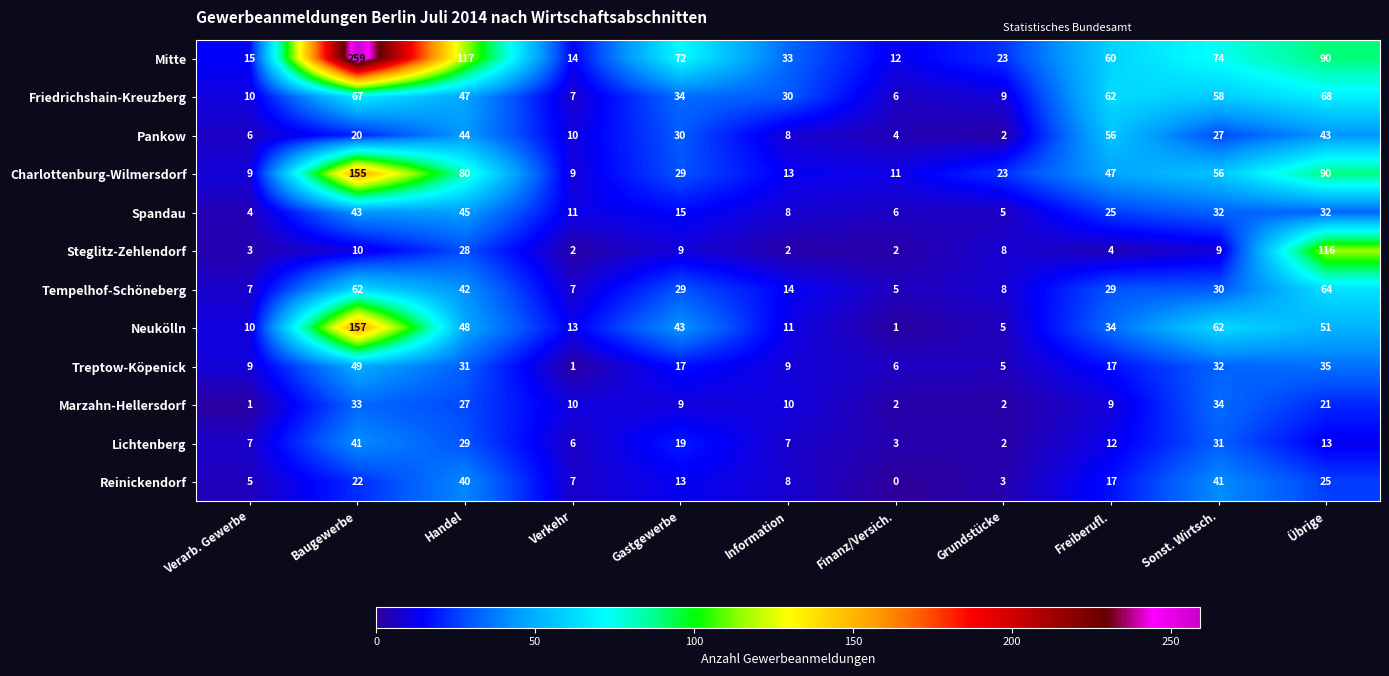

What is the total value across all series at Finanz/Versich.?

58